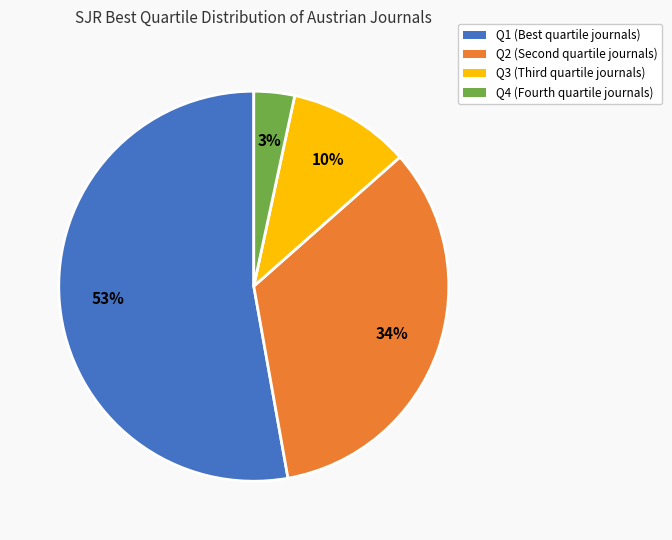

To the nearest percent, what is the combined percentage of Q4 and Q2?

37%